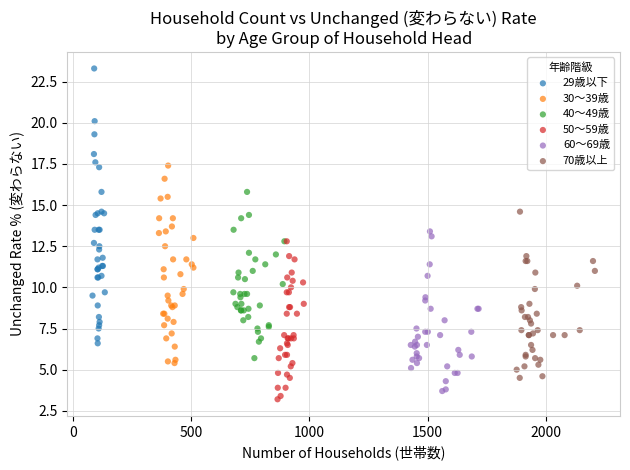

Which series has the largest Y range (max minus min)?

29歳以下